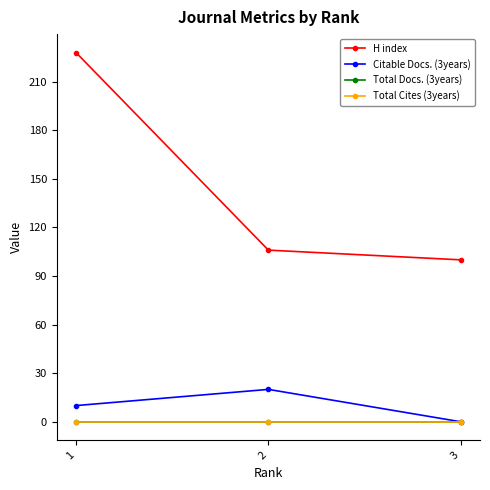

Between 2 and 1, which is larger?

1